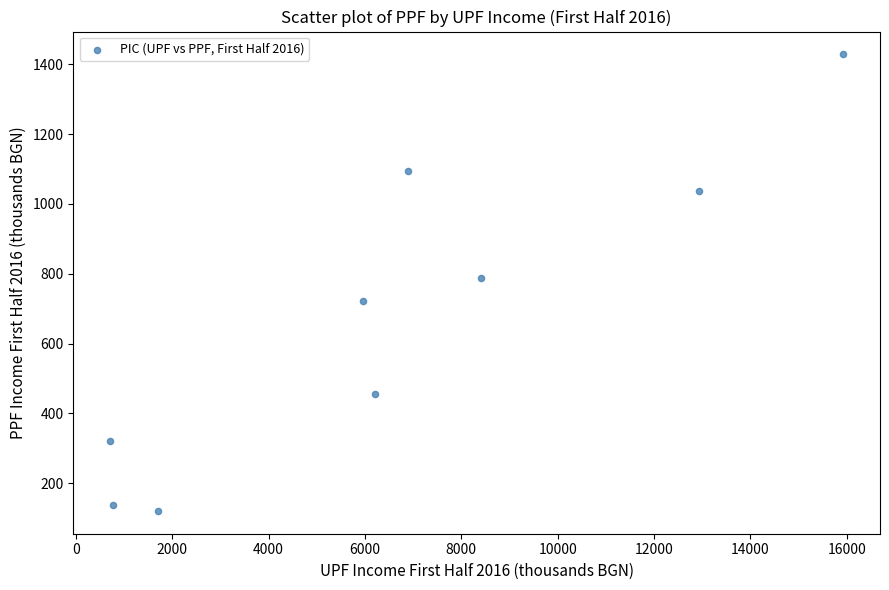

What is the range of X values (max minus min)?

15221